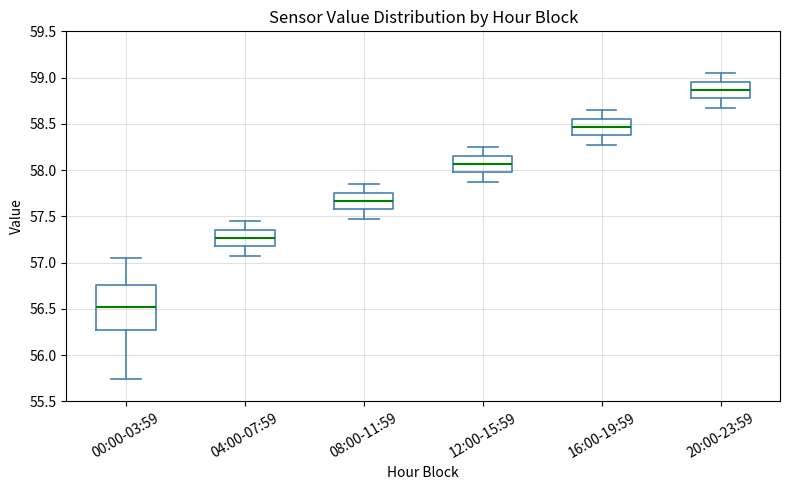

Where does the lower whisker of the box for 12:00-15:59 end on the y-axis? The values are not printed on the chart, so give them approximately, as read against the axis.

57.85